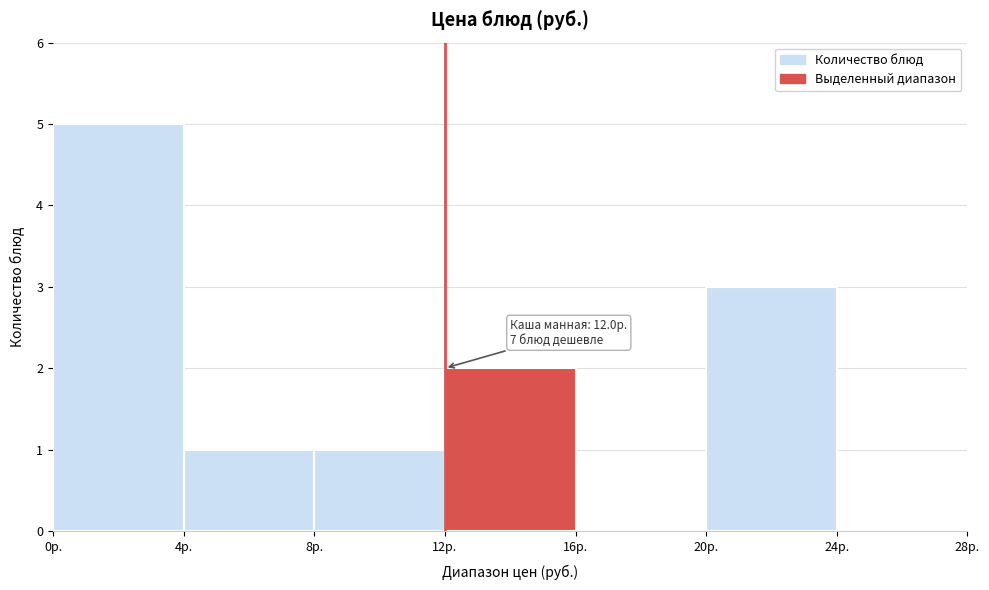

Over which range of the x-axis is the bar tallest?

0 to 4